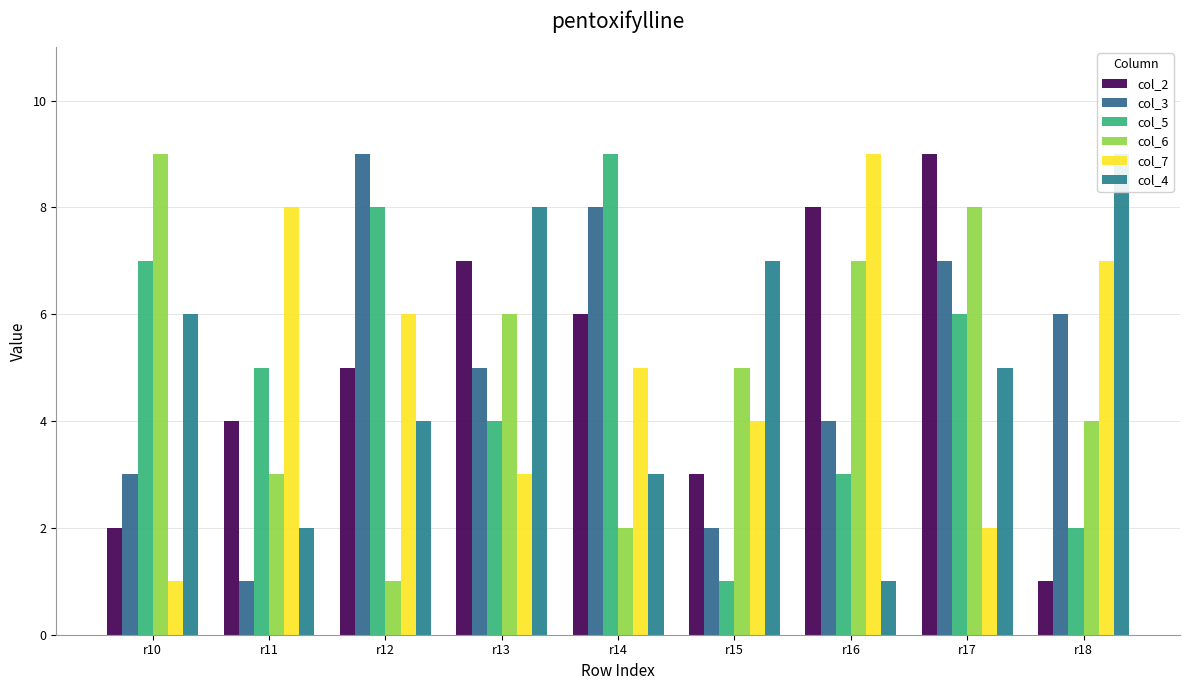

What are all the series names shown in the legend?

col_2, col_3, col_5, col_6, col_7, col_4